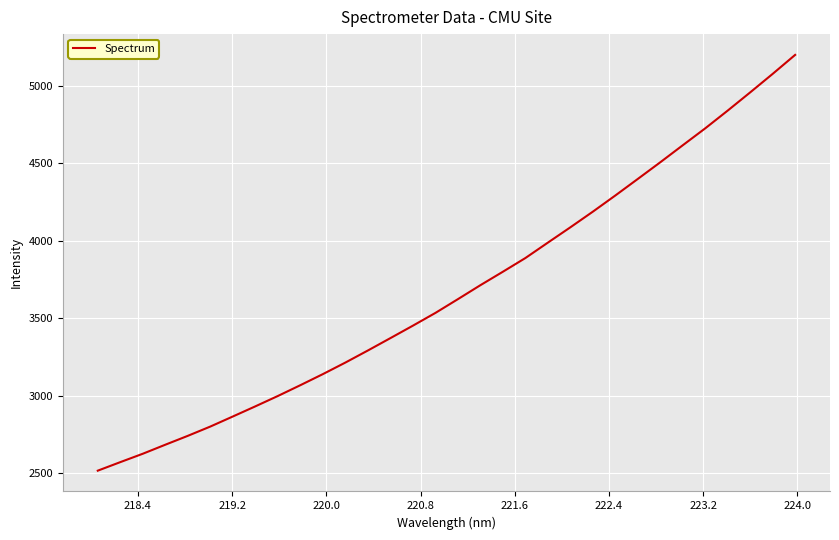

What is the greatest value displayed?

5198.0